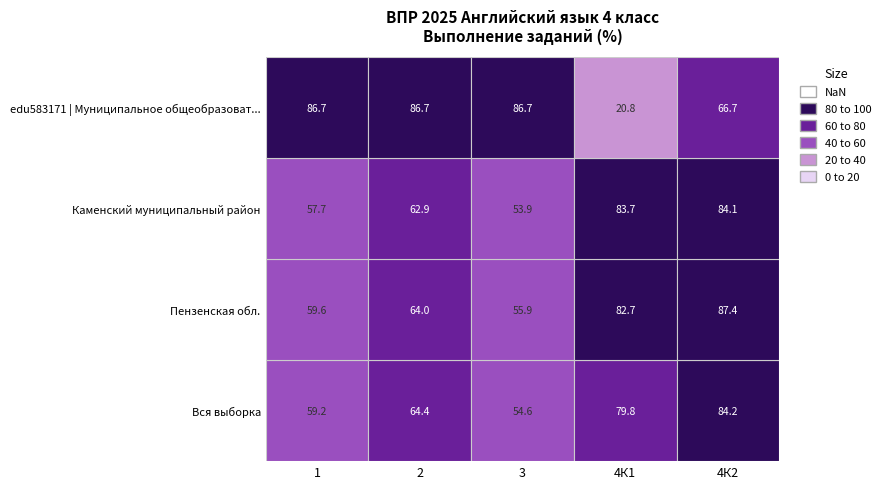

Which category has the highest value across all series?

4К2